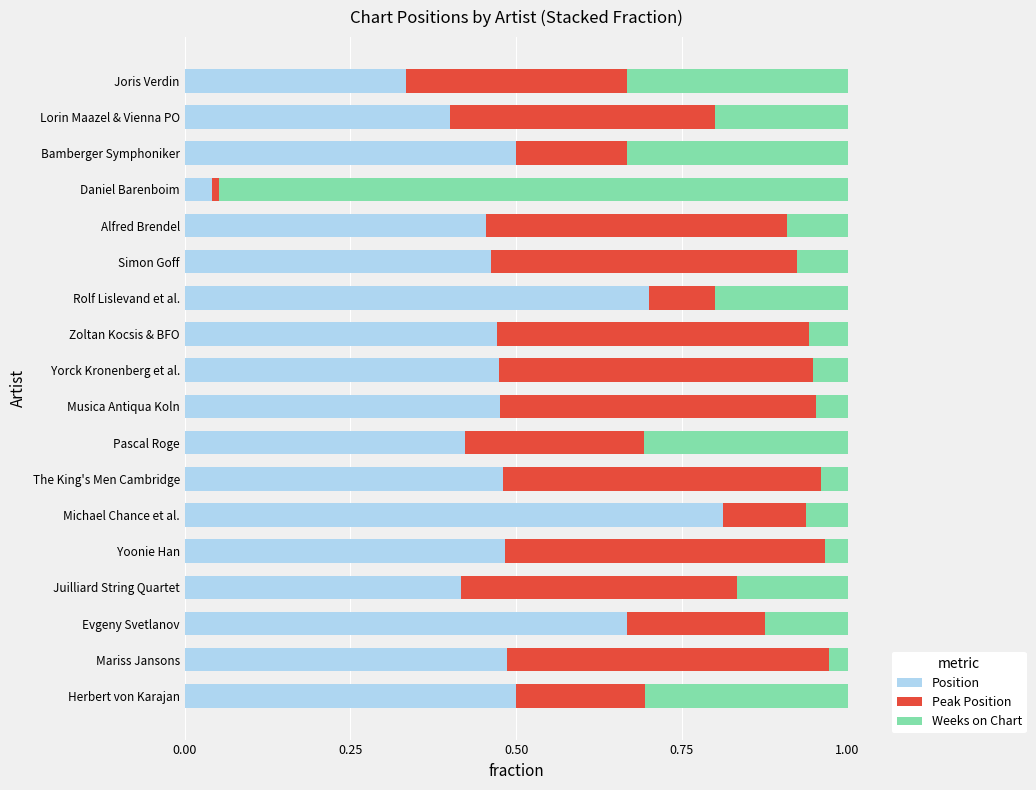

True or false: Position has a value of 0.5 at Yoonie Han.

True